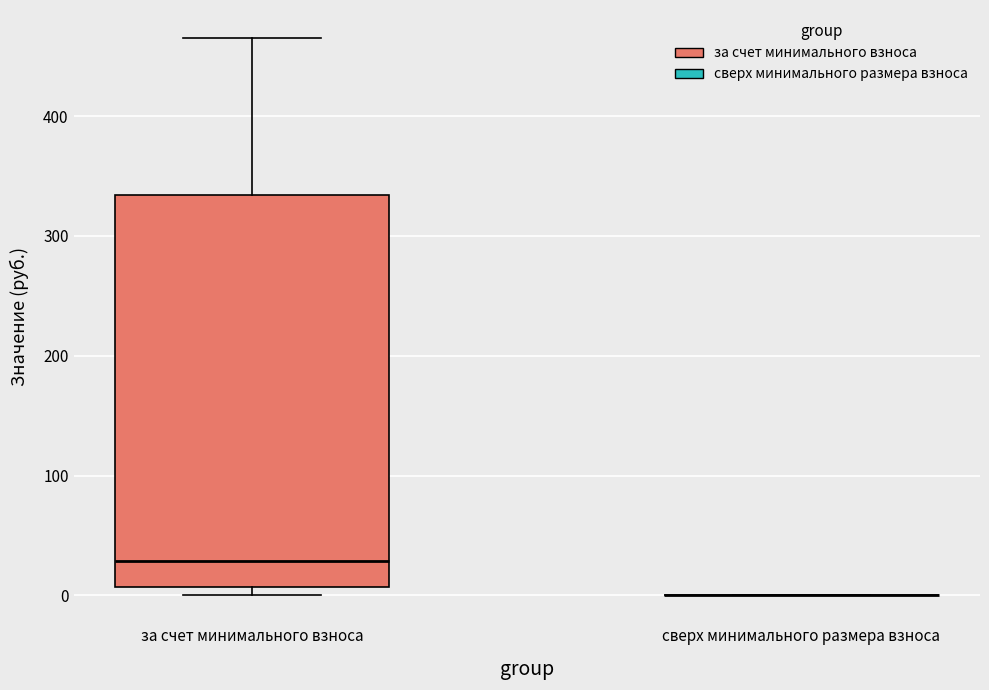

Reading left to right, transcribe this box plot: for each box, give where its median line is, the range the box spans, and where its two whiskers end, as read against the y-axis. The values are not printed on the chart, so give them approximately, as read against the axis.

за счет минимального взноса: median 30, box 10 to 330, whiskers 0 to 470
сверх минимального размера взноса: box collapsed to a line at 0, whiskers 0 to 0